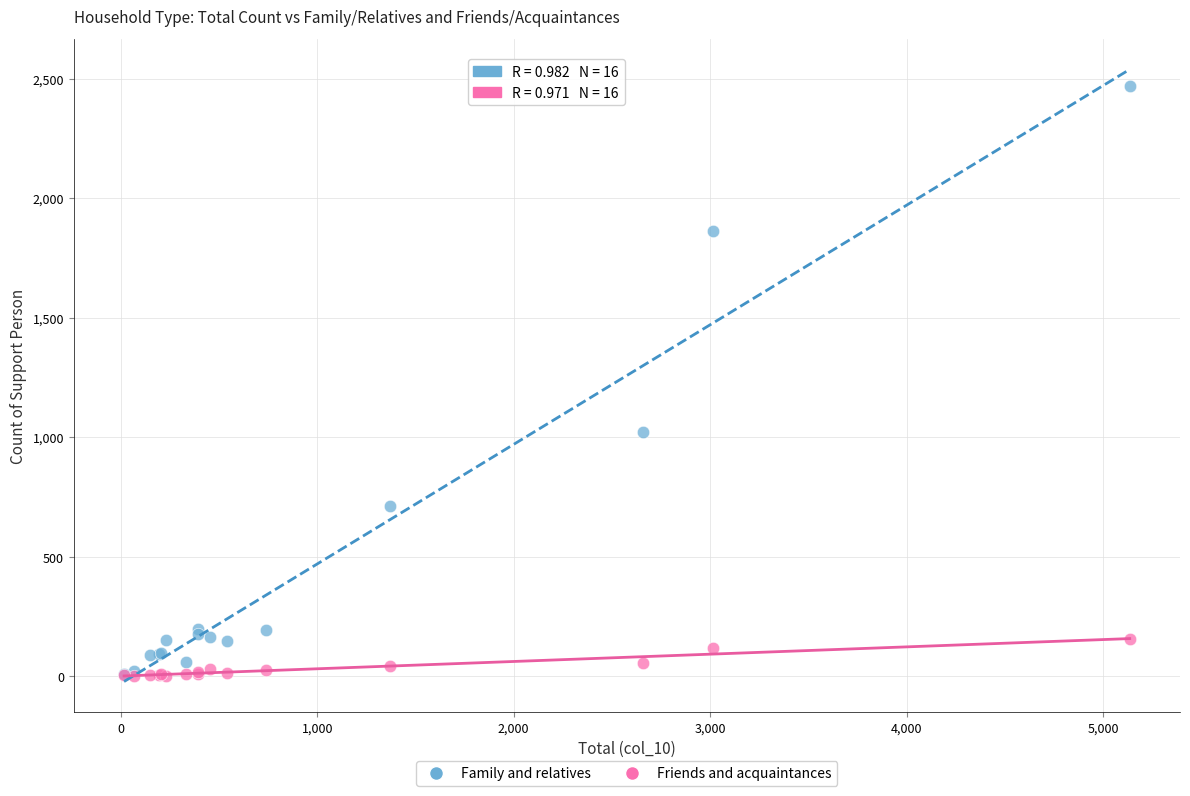

Across all series, what Y value is closest to 1236?

1020